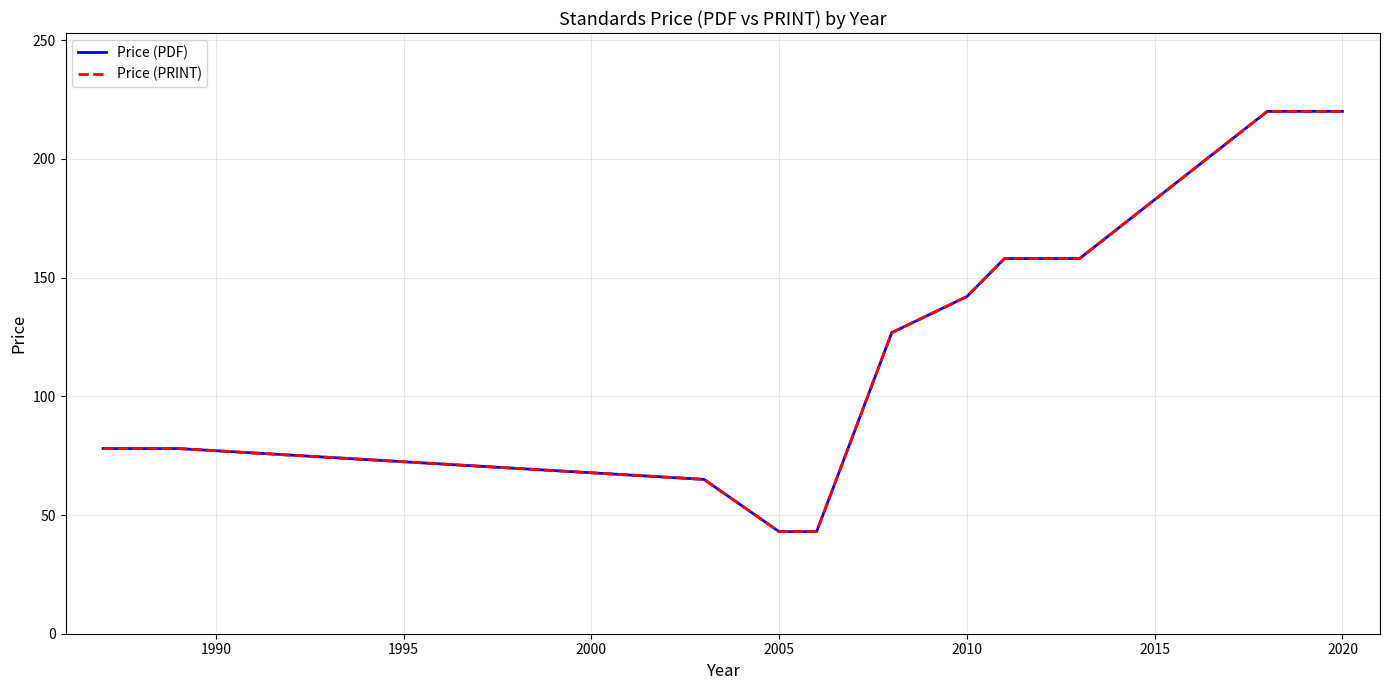

True or false: Price (PDF) has more than 1 points higher than both neighbors.

False